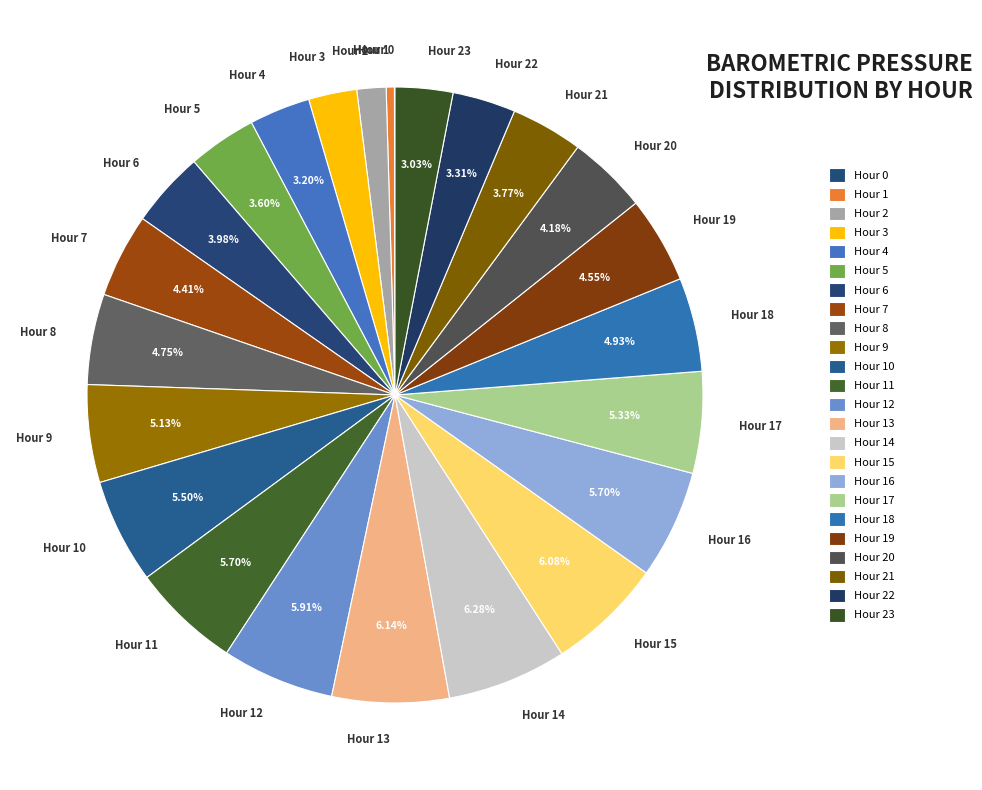

The Hour 20 slice represents 4% of the pie. True or false?

True